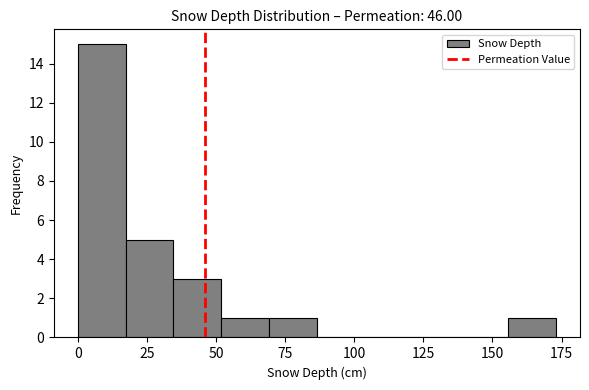

Around what value on the x-axis is the tallest bar? Give the approximate position of its centre, as read against the axis.

10